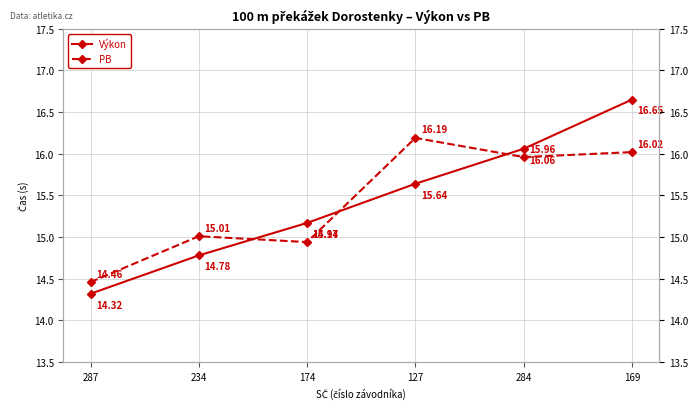

Which has a higher value, 169 or 127?

169